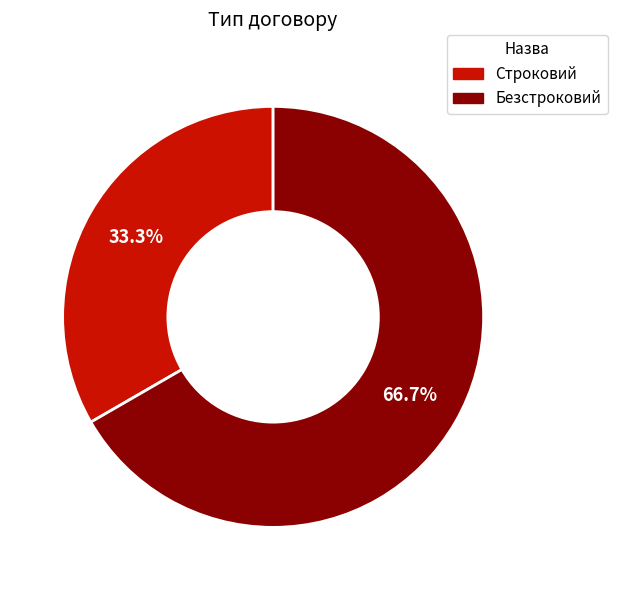

Which slice is the largest?

Безстроковий